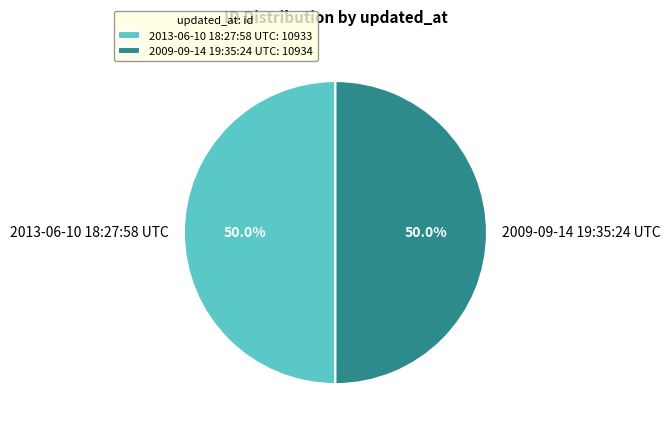

The 2009-09-14 19:35:24 UTC slice represents 59% of the pie. True or false?

False